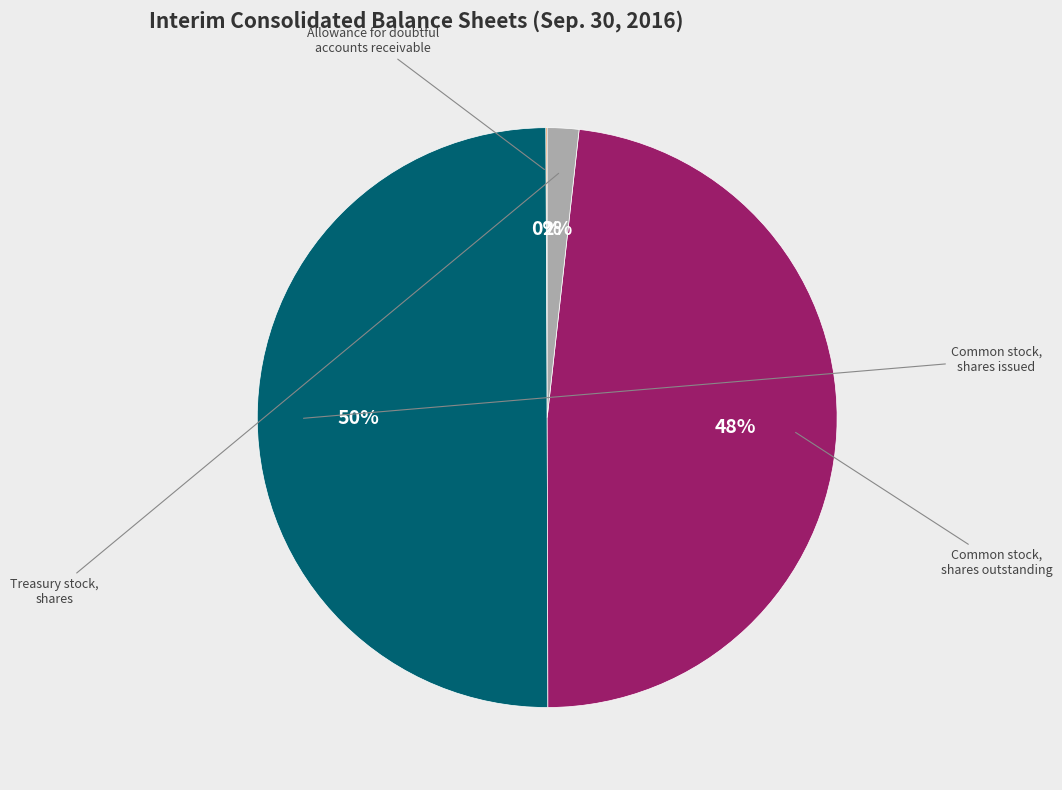

To the nearest percent, what is the average slice percentage?

25%